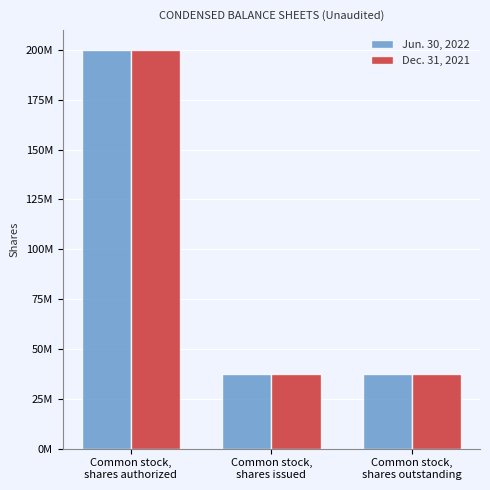

What are all the series names shown in the legend?

Jun. 30, 2022, Dec. 31, 2021